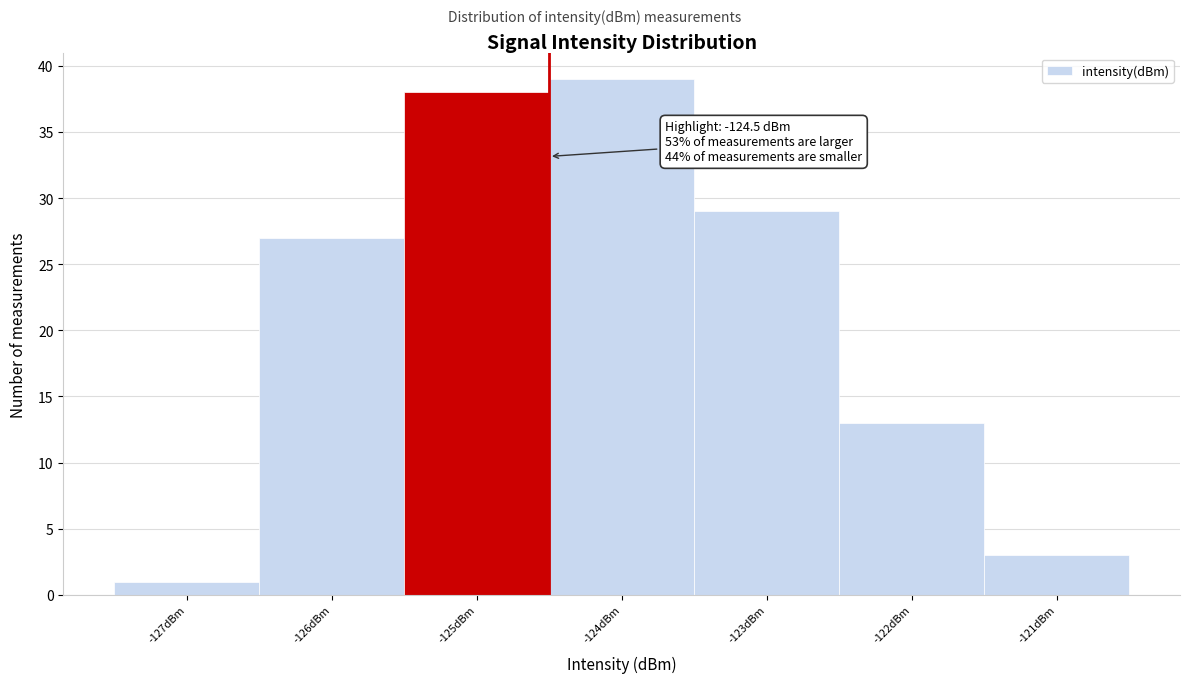

Over which range of the x-axis is the bar tallest?

-124.5 to -123.5